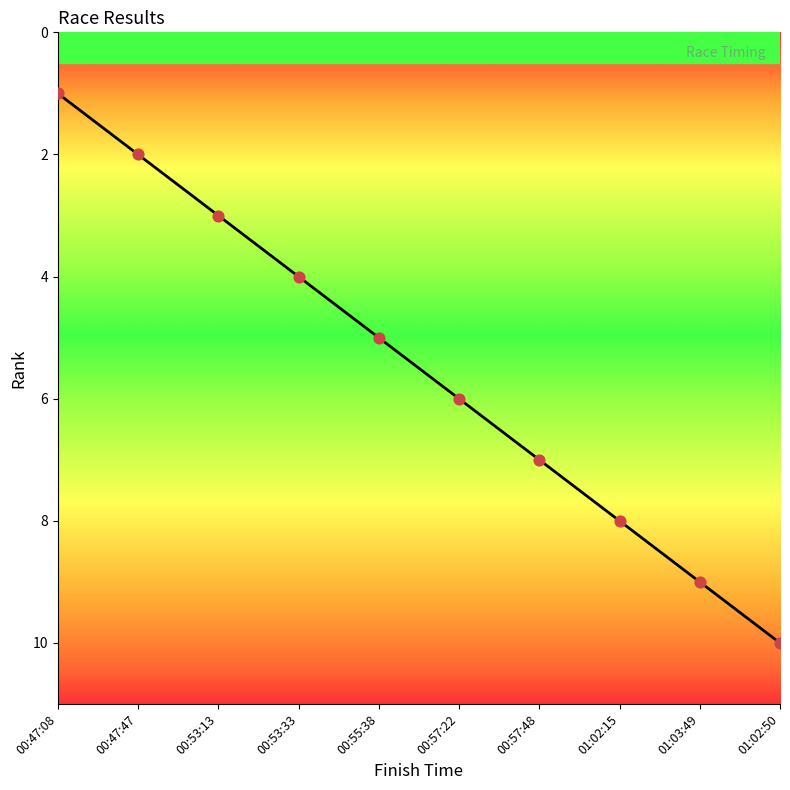

What is the change in value from 00:53:33 to 00:57:48?

+3